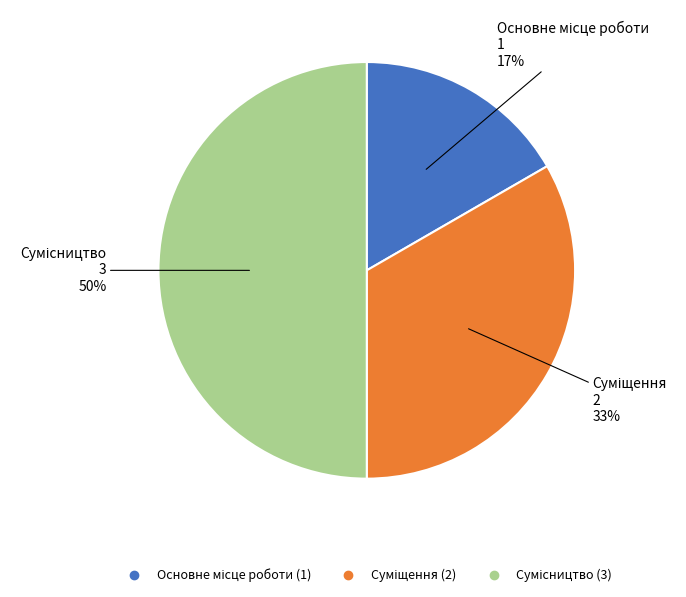

To the nearest percent, what is the difference between the largest and smallest slice percentages?

33%